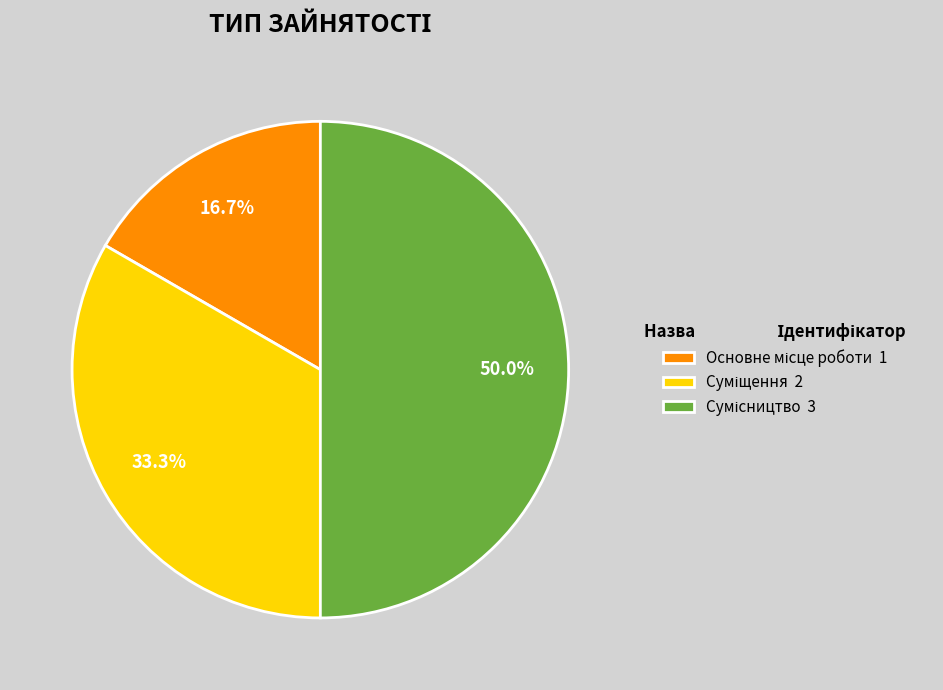

Is Сумісництво the majority of the pie?

No